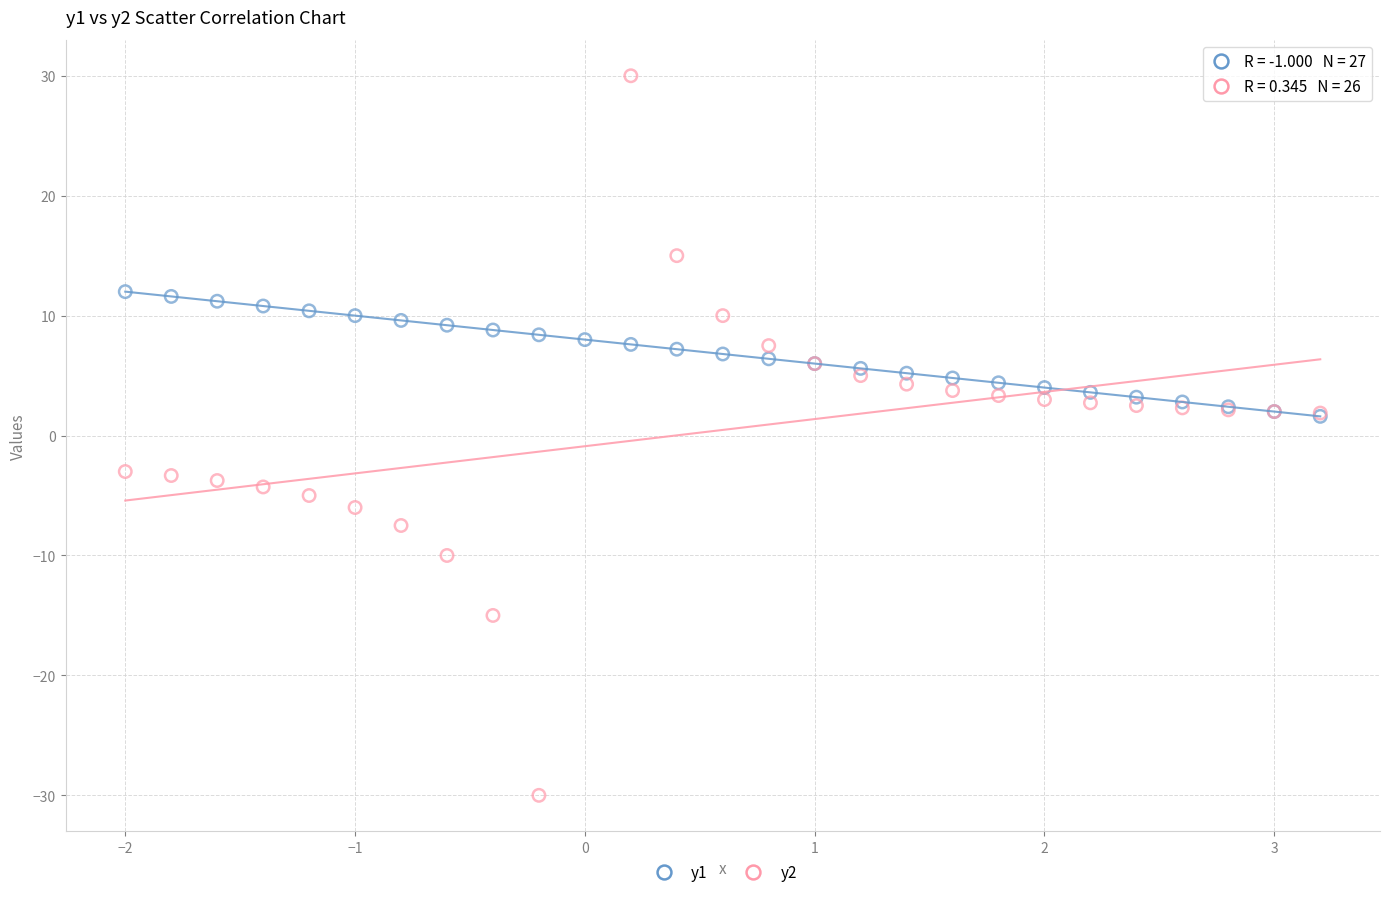

Which series contains the highest Y value?

y2